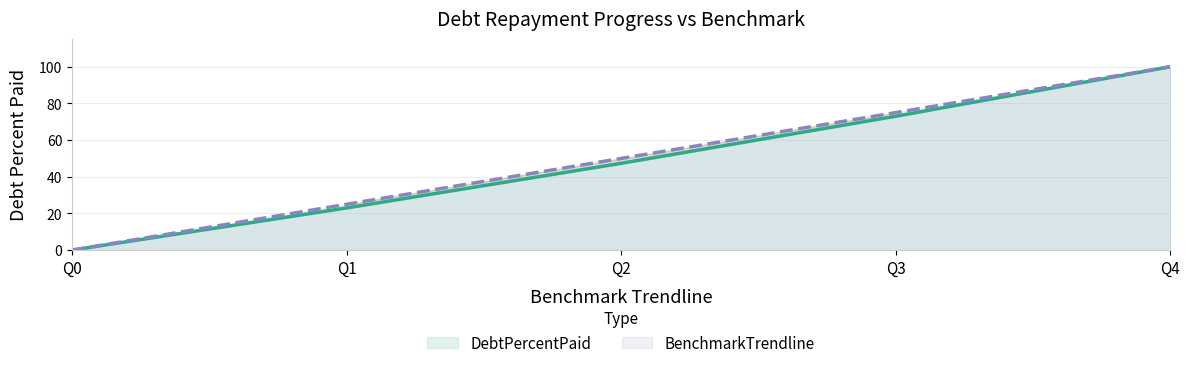

Reading left to right, extract all data points from this chart.

DebtPercentPaid: Q0=0.0	Q1=23.0	Q2=47.3	Q3=73.0	Q4=100.0
BenchmarkTrendline: Q0=0.0	Q1=25.0	Q2=50.0	Q3=75.0	Q4=100.0